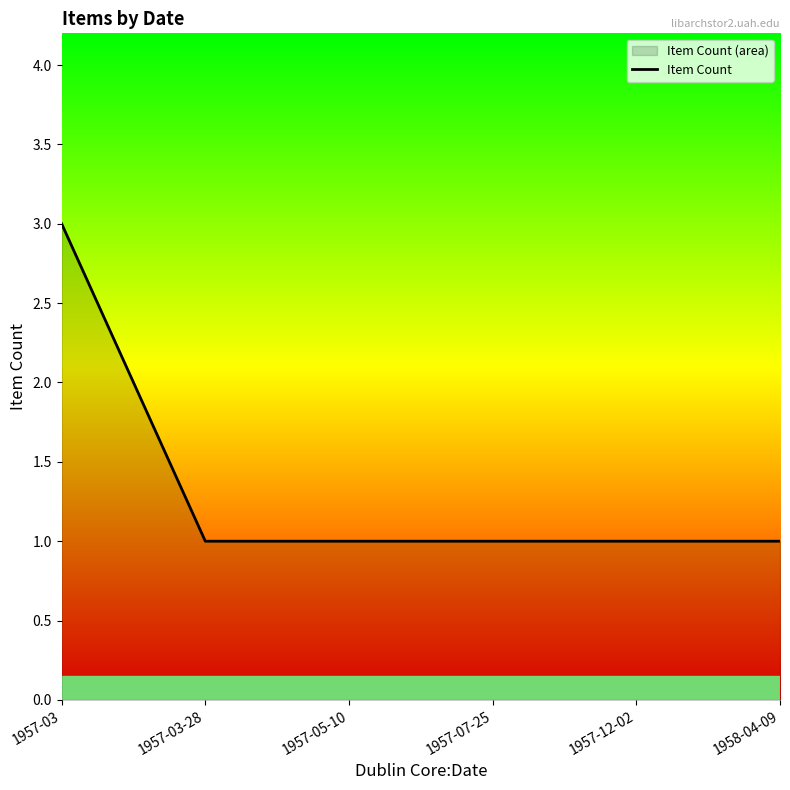

What is the difference between the maximum and minimum values?

2